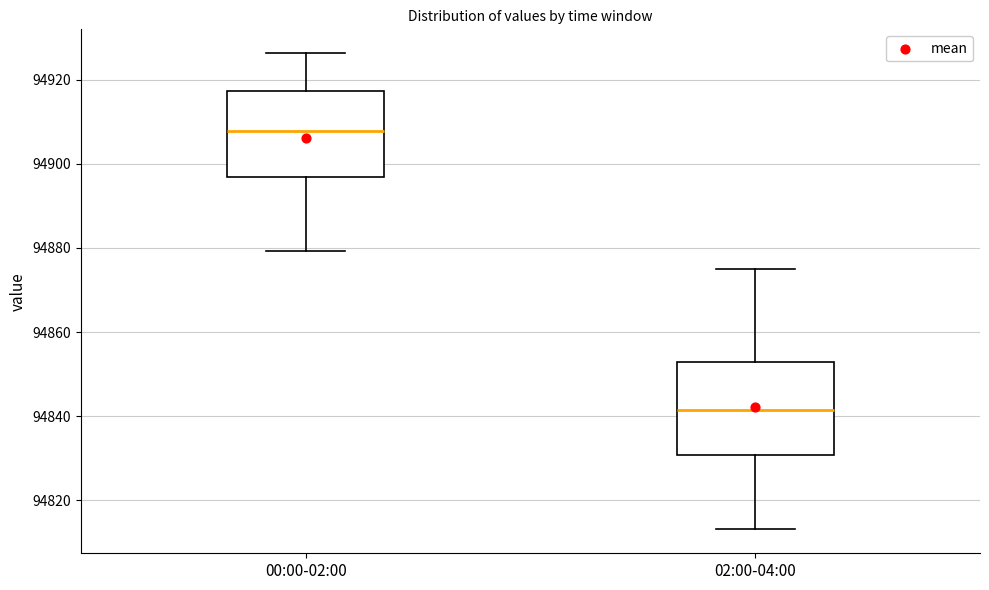

Reading left to right, read every box against the y-axis: the position of its median line, the range the box covers, and the ends of its whiskers. The values are not printed on the chart, so give them approximately, as read against the axis.

00:00-02:00: median 94908, box 94896 to 94918, whiskers 94880 to 94926
02:00-04:00: median 94842, box 94830 to 94852, whiskers 94814 to 94876